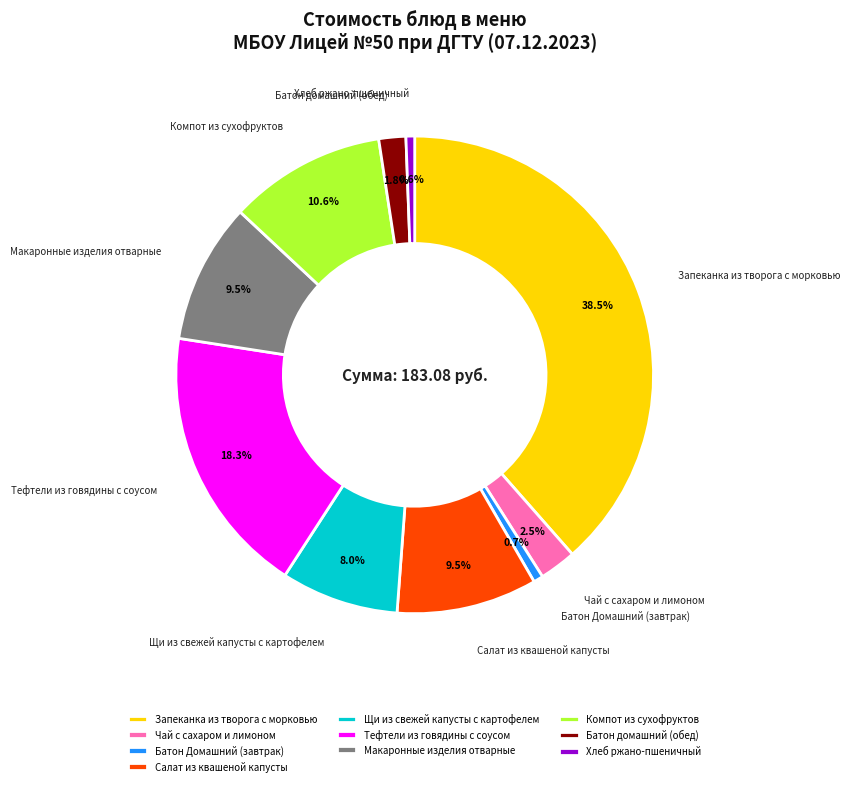

True or false: Батон домашний (обед) accounts for 14% of the total.

False